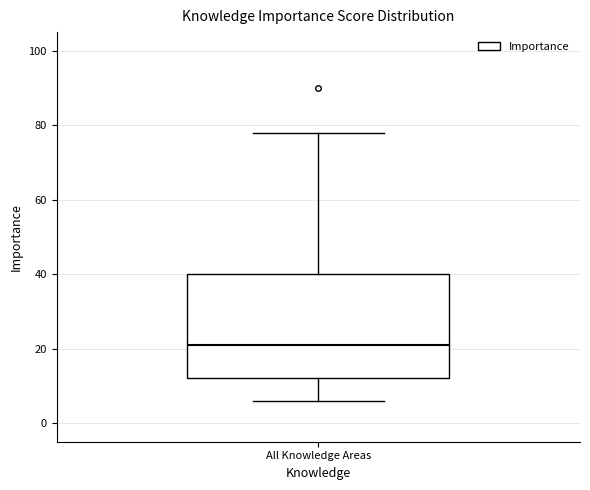

Where does the upper whisker of the box for All Knowledge Areas end on the y-axis? The values are not printed on the chart, so give them approximately, as read against the axis.

78